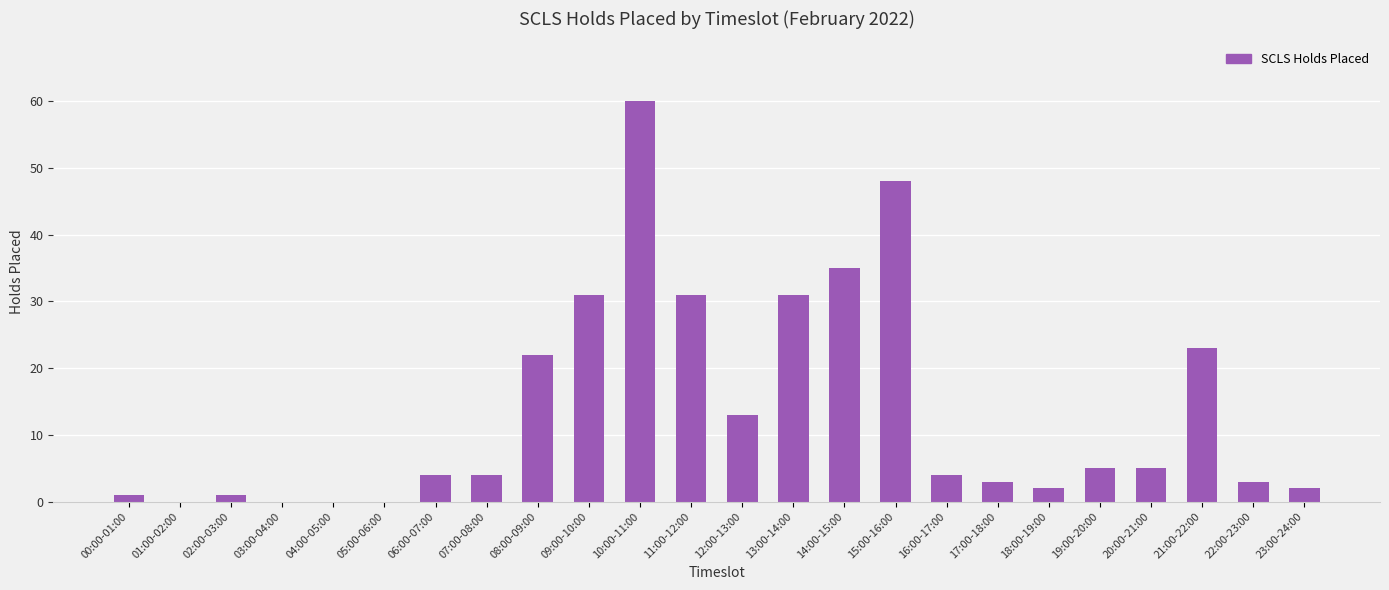

True or false: the data shows 0 at 05:00-06:00.

True